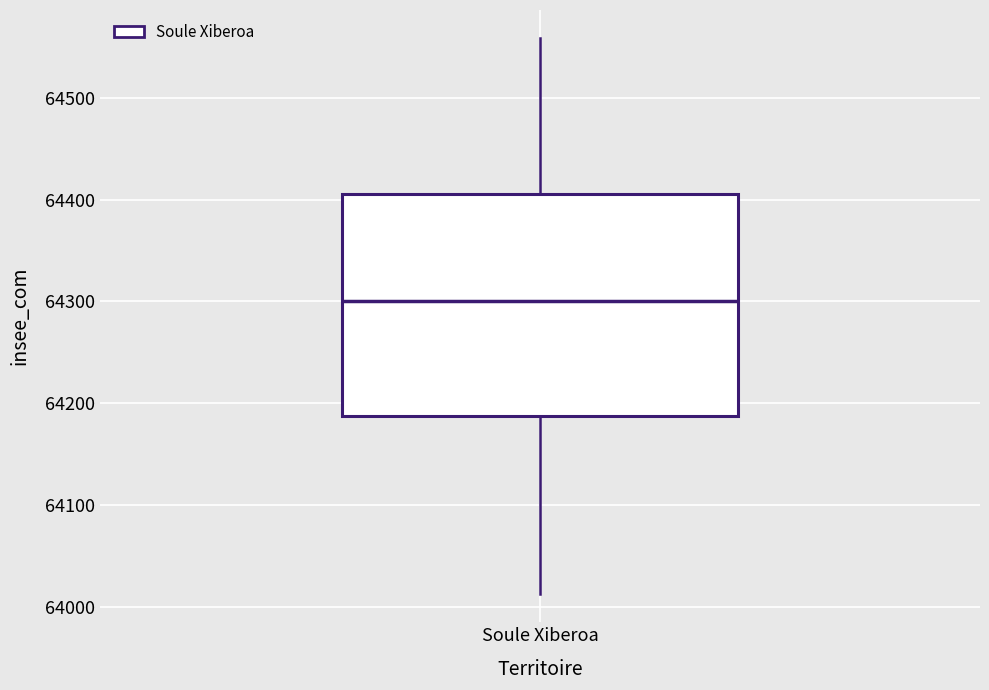

Read this box plot against the y-axis: the position of the median line, the range covered by the box, and the ends of both whiskers. The values are not printed on the chart, so give them approximately, as read against the axis.

median 64300, box 64190 to 64410, whiskers 64010 to 64560